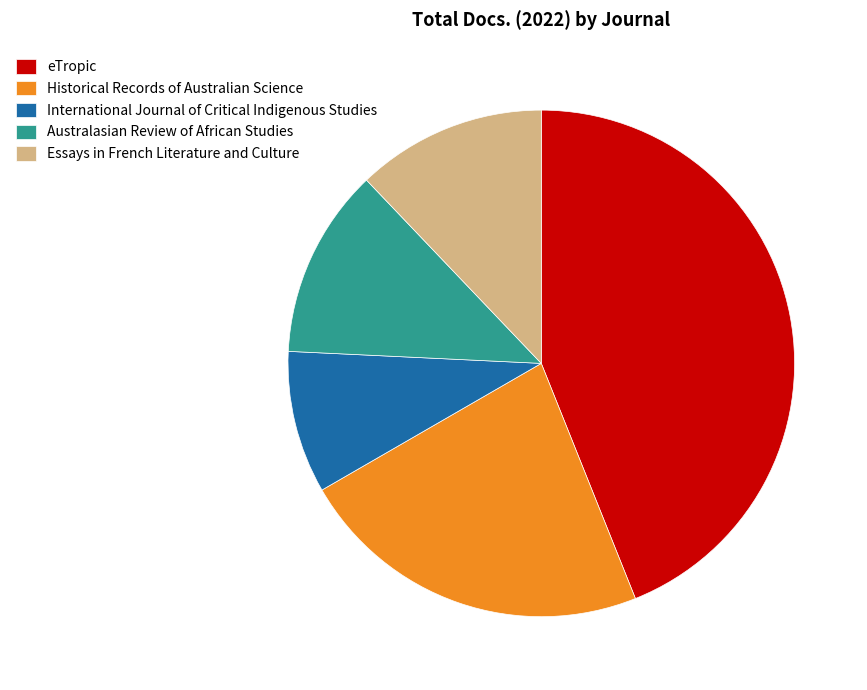

The eTropic slice represents 36% of the pie. True or false?

False